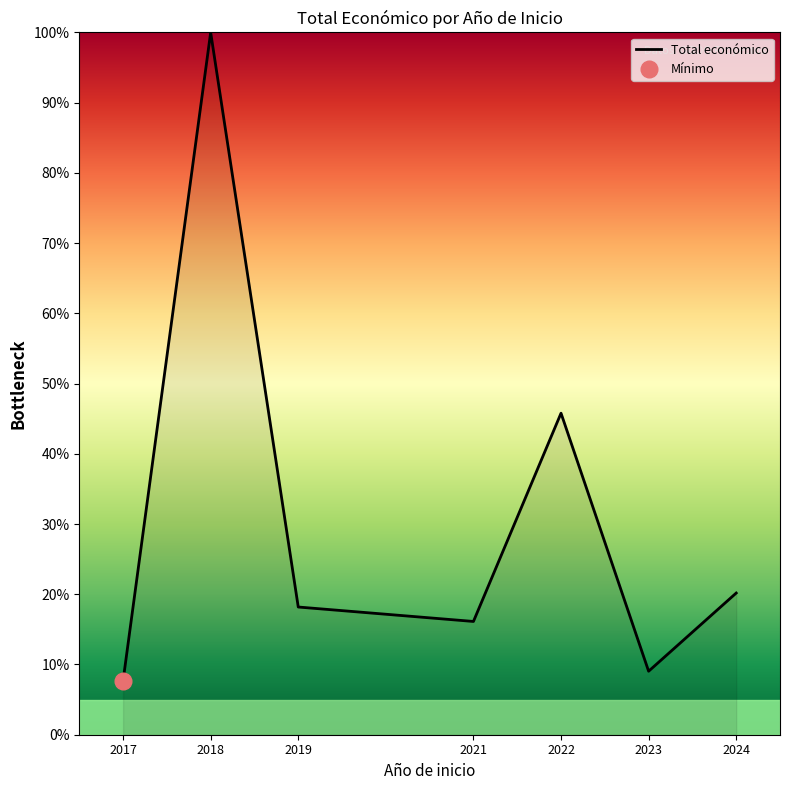

Is it true that the value at 2022 is 73.6?

False